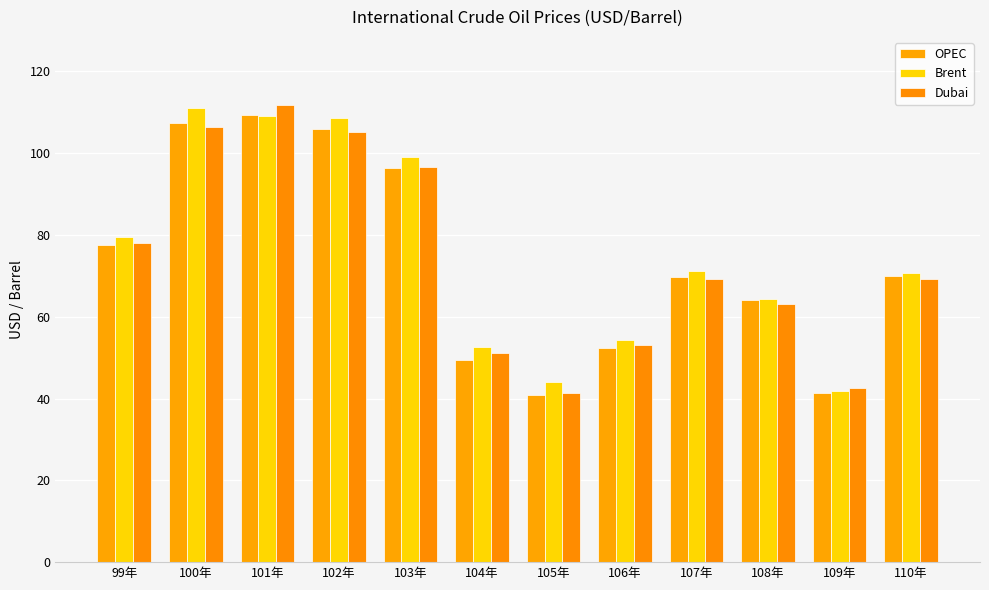

What is the sum of the OPEC values at 109年 and 108年?

105.5